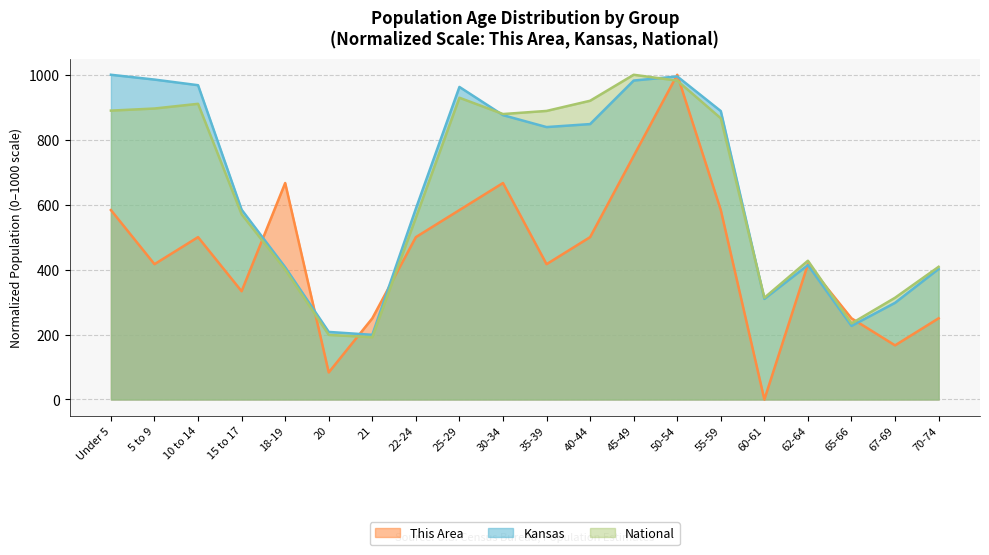

At 18-19, list the series in order from smallest to largest.

National, Kansas, This Area